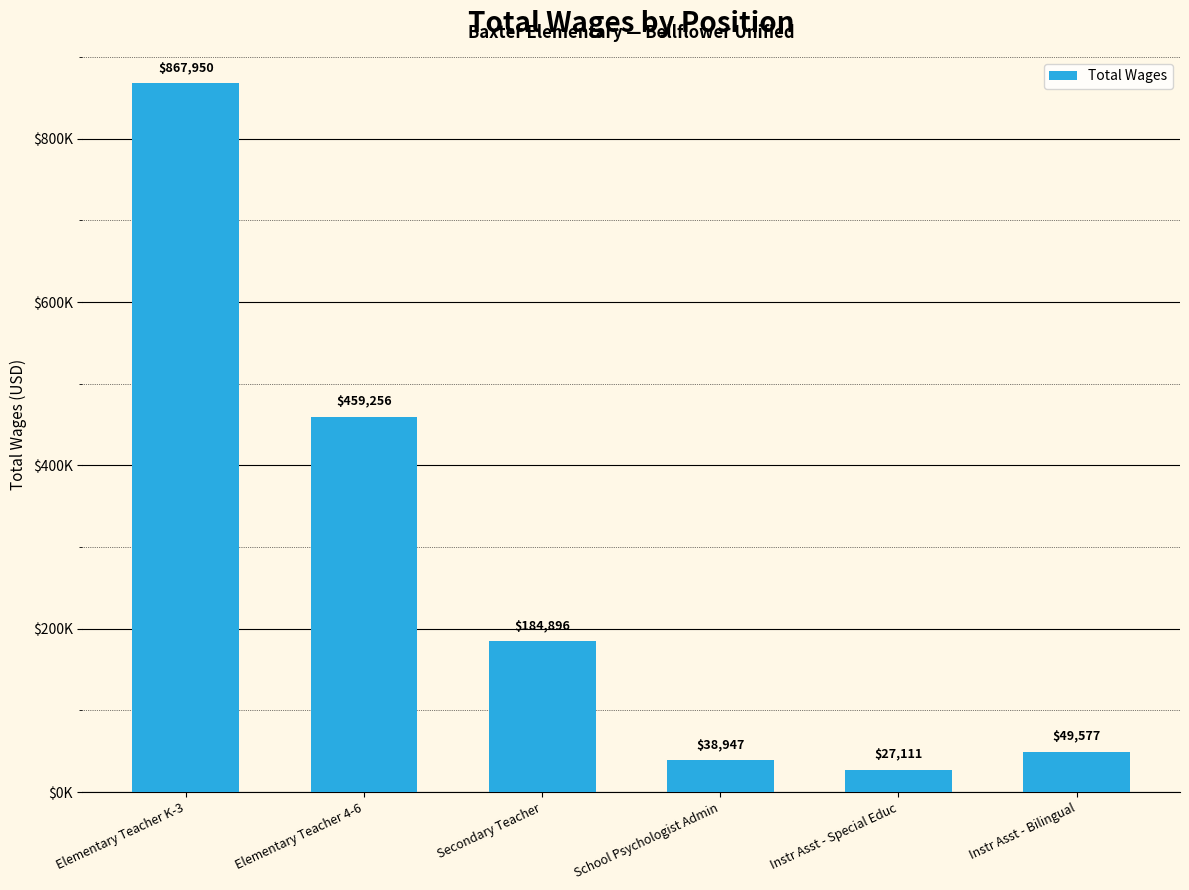

Reading right to left, extract all data points from this chart.

Instr Asst - Bilingual=49577	Instr Asst - Special Educ=27111	School Psychologist Admin=38947	Secondary Teacher=184896	Elementary Teacher 4-6=459256	Elementary Teacher K-3=867950